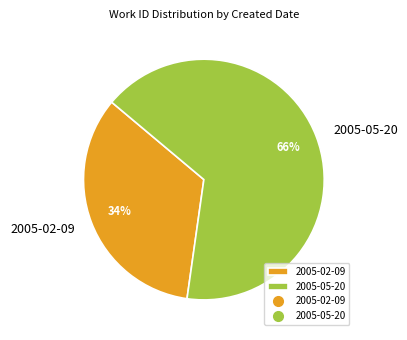

Which category has the smallest portion of the pie?

2005-02-09